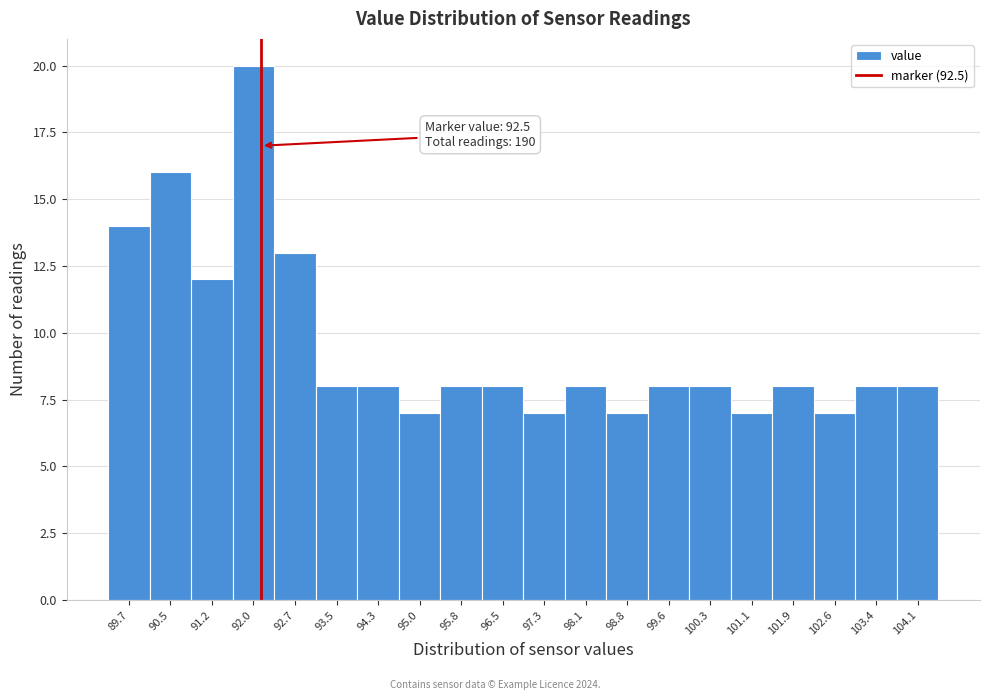

Reading left to right, transcribe all the data shown in this chart.

89.7=14	90.5=16	91.2=12	92.0=20	92.7=13	93.5=8	94.3=8	95.0=7	95.8=8	96.5=8	97.3=7	98.1=8	98.8=7	99.6=8	100.3=8	101.1=7	101.9=8	102.6=7	103.4=8	104.1=8